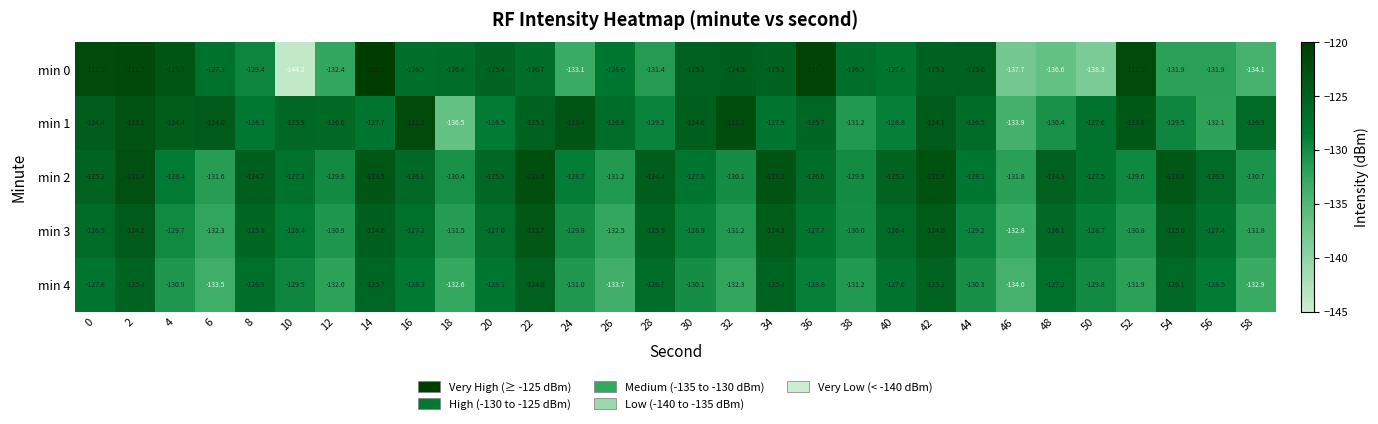

What value does the min 1 series have at 16?

-121.9